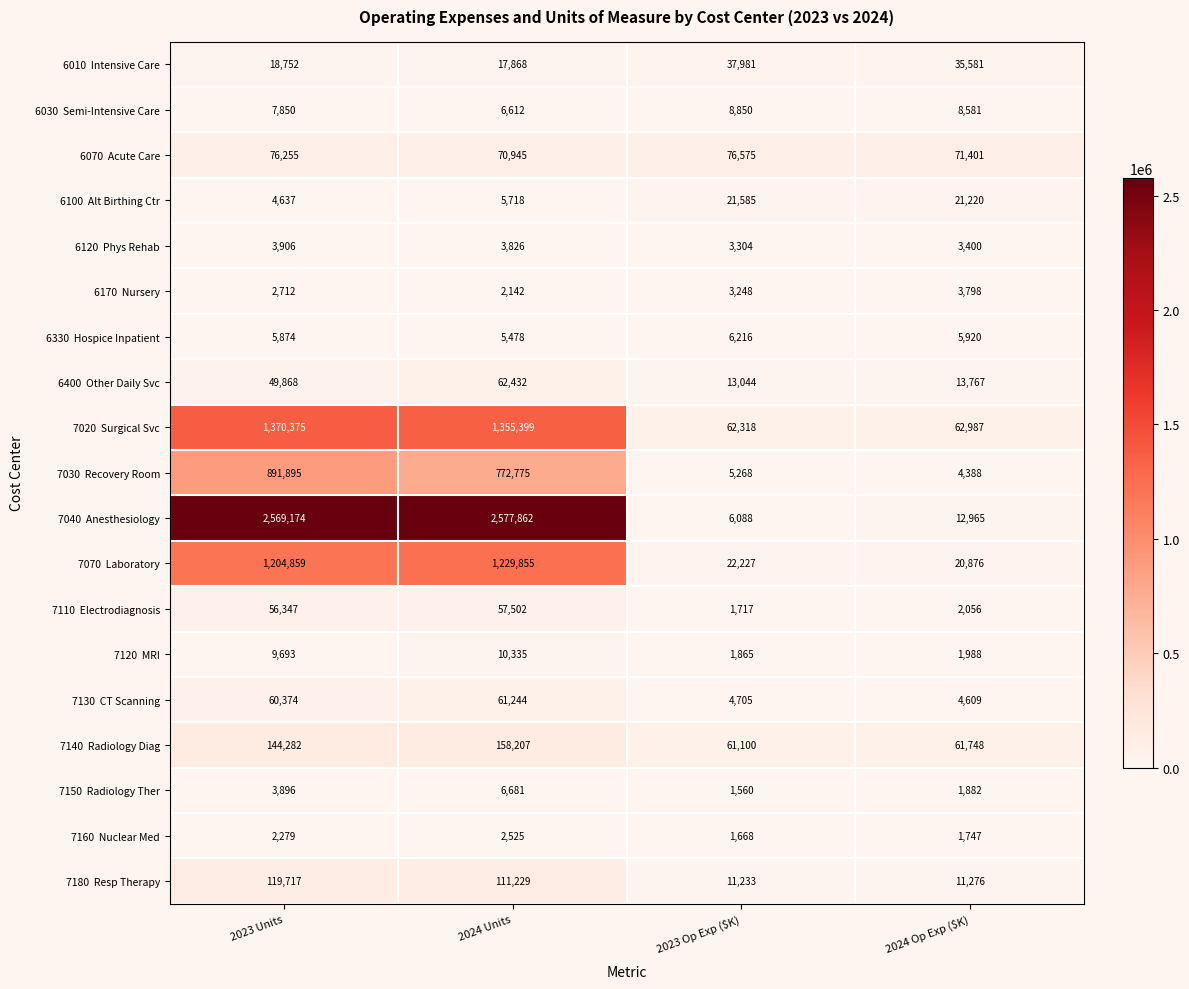

Which label corresponds to the smallest value in the chart?

2023 Op Exp ($K)